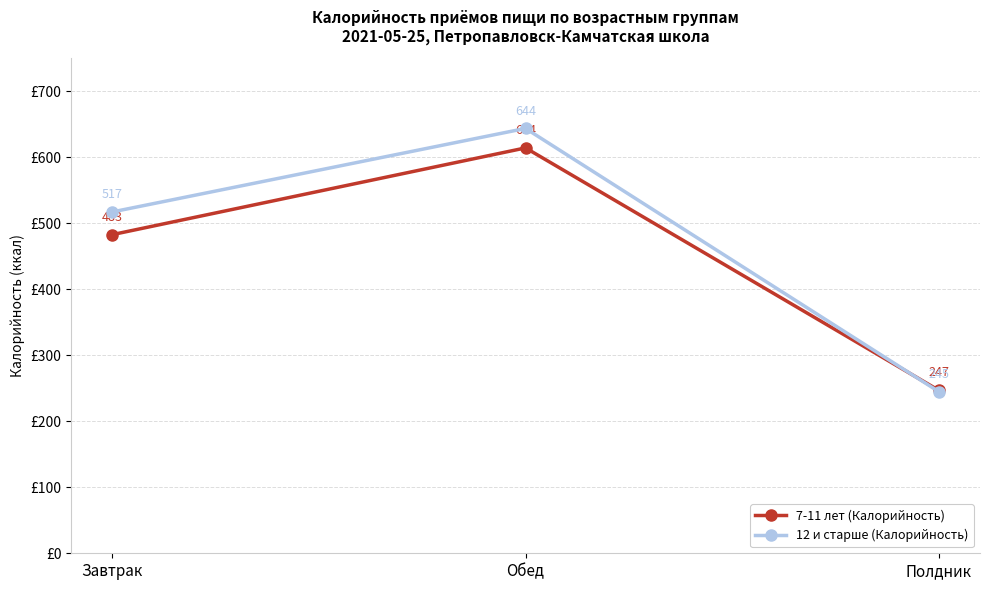

The value of 7-11 лет (Калорийность) at Обед is 929.2. True or false?

False